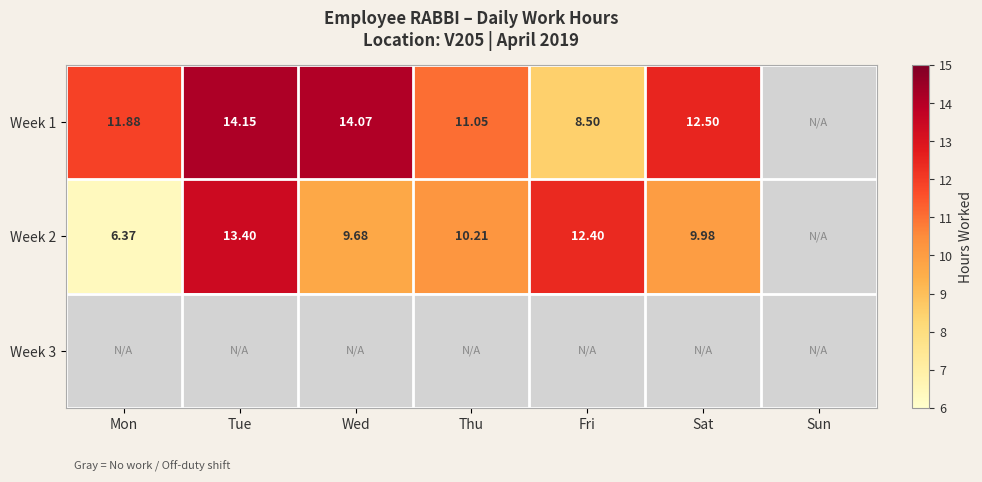

Is the value of Week 2 at Wed greater than the value of Week 1 at Fri?

Yes